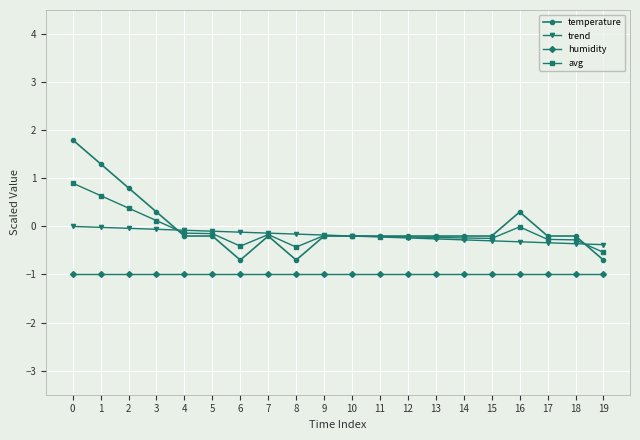

The avg series shows -0.3 at 18. True or false?

True